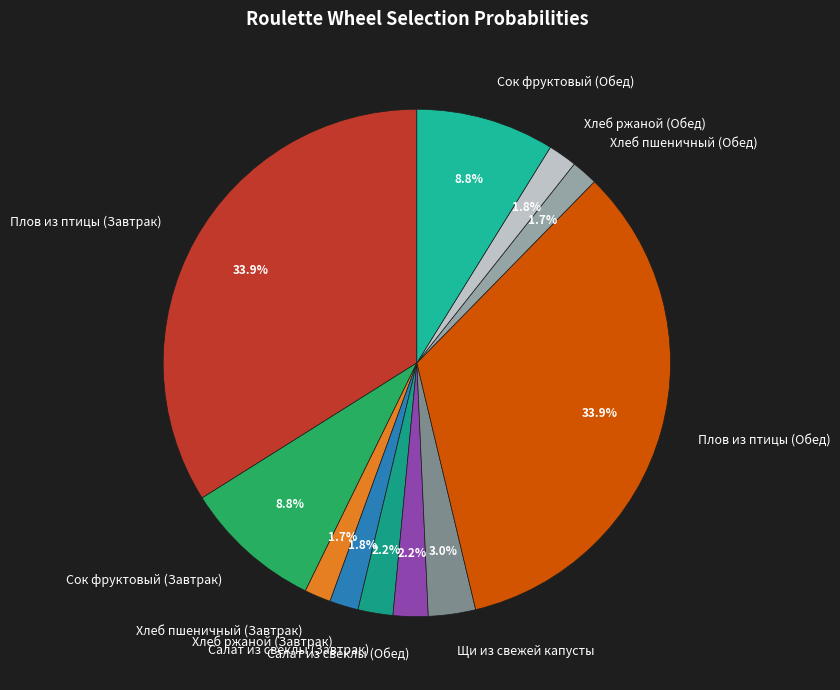

The Хлеб ржаной (Обед) slice represents 2% of the pie. True or false?

True